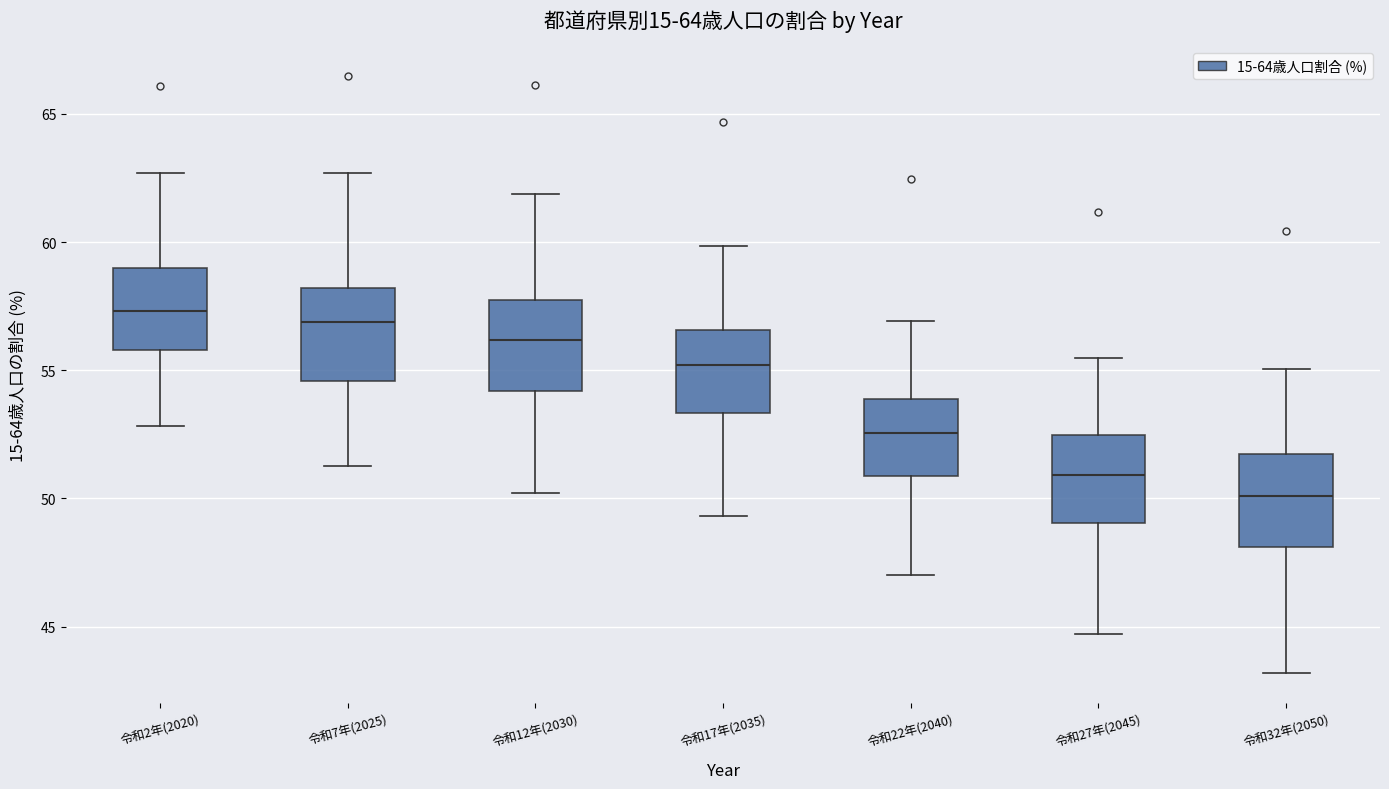

Reading left to right, transcribe this box plot: for each box, give where its median line is, the range the box spans, and where its two whiskers end, as read against the y-axis. The values are not printed on the chart, so give them approximately, as read against the axis.

令和2年(2020): median 57.5, box 56.0 to 59.0, whiskers 53.0 to 62.5
令和7年(2025): median 57.0, box 54.5 to 58.0, whiskers 51.5 to 62.5
令和12年(2030): median 56.0, box 54.0 to 57.5, whiskers 50.0 to 62.0
令和17年(2035): median 55.0, box 53.5 to 56.5, whiskers 49.5 to 60.0
令和22年(2040): median 52.5, box 51.0 to 54.0, whiskers 47.0 to 57.0
令和27年(2045): median 51.0, box 49.0 to 52.5, whiskers 44.5 to 55.5
令和32年(2050): median 50.0, box 48.0 to 51.5, whiskers 43.0 to 55.0